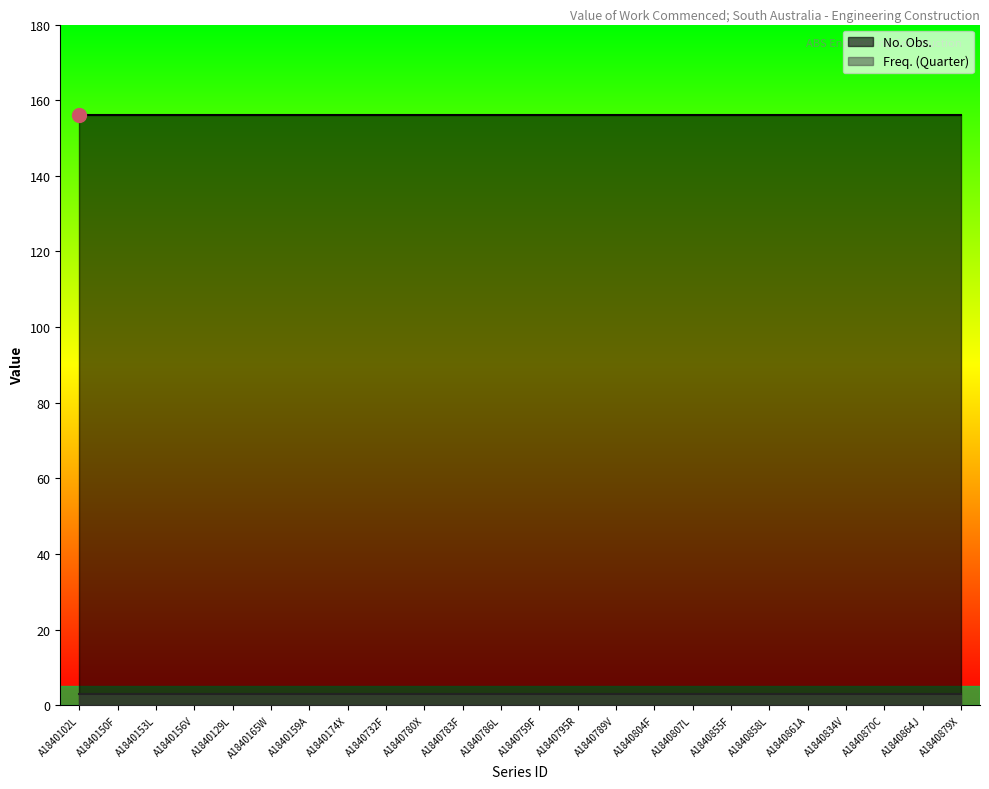

At how many categories does at least one series exceed 71?

24